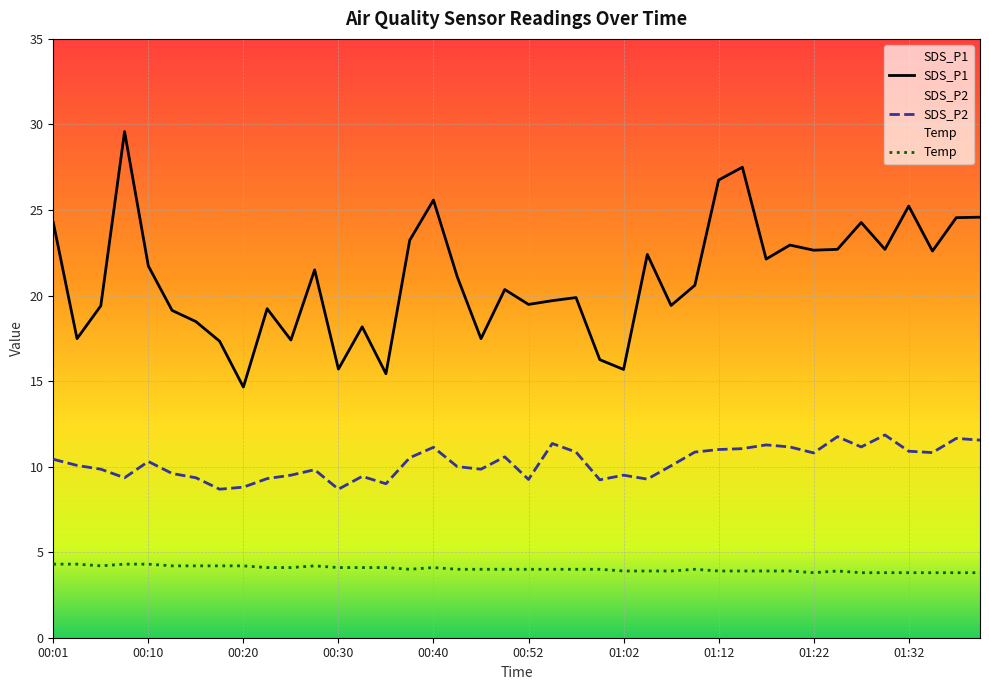

List the labels in order of SDS_P2 value, smallest first.

00:18, 00:30, 00:20, 00:35, 01:00, 00:52, 01:05, 00:23, 00:08, 00:15, 00:33, 00:25, 01:02, 00:13, 00:28, 00:06, 00:47, 00:45, 01:07, 00:03, 00:10, 00:01, 00:37, 00:50, 01:22, 01:34, 00:57, 01:10, 01:32, 01:12, 01:14, 00:40, 01:19, 01:27, 01:17, 00:55, 01:39, 01:37, 01:24, 01:29